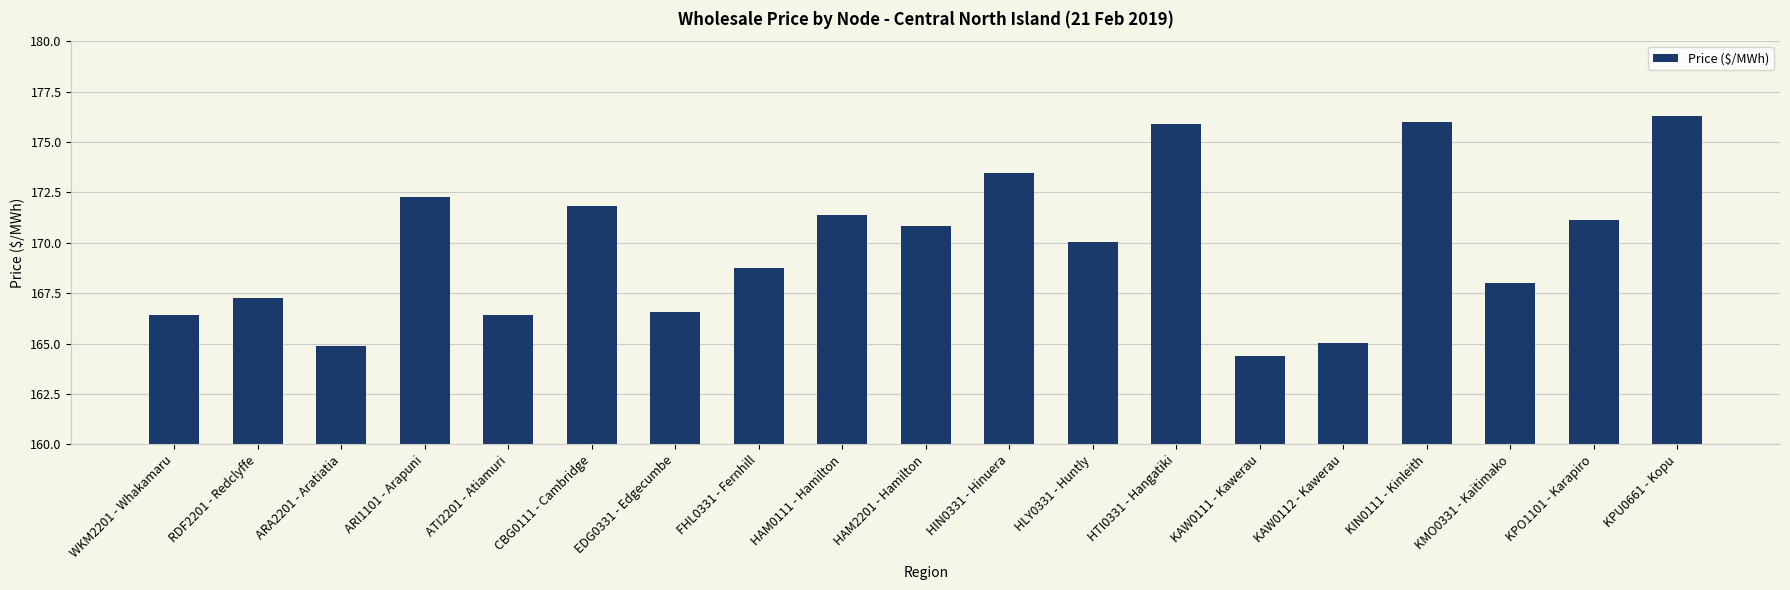

What value does the data have at HLY0331 - Huntly?

170.1